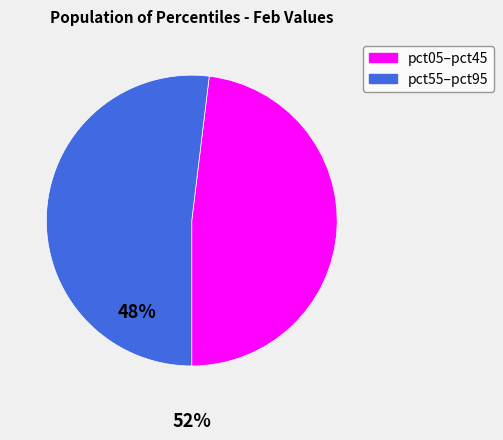

Is there a majority slice in this chart?

Yes